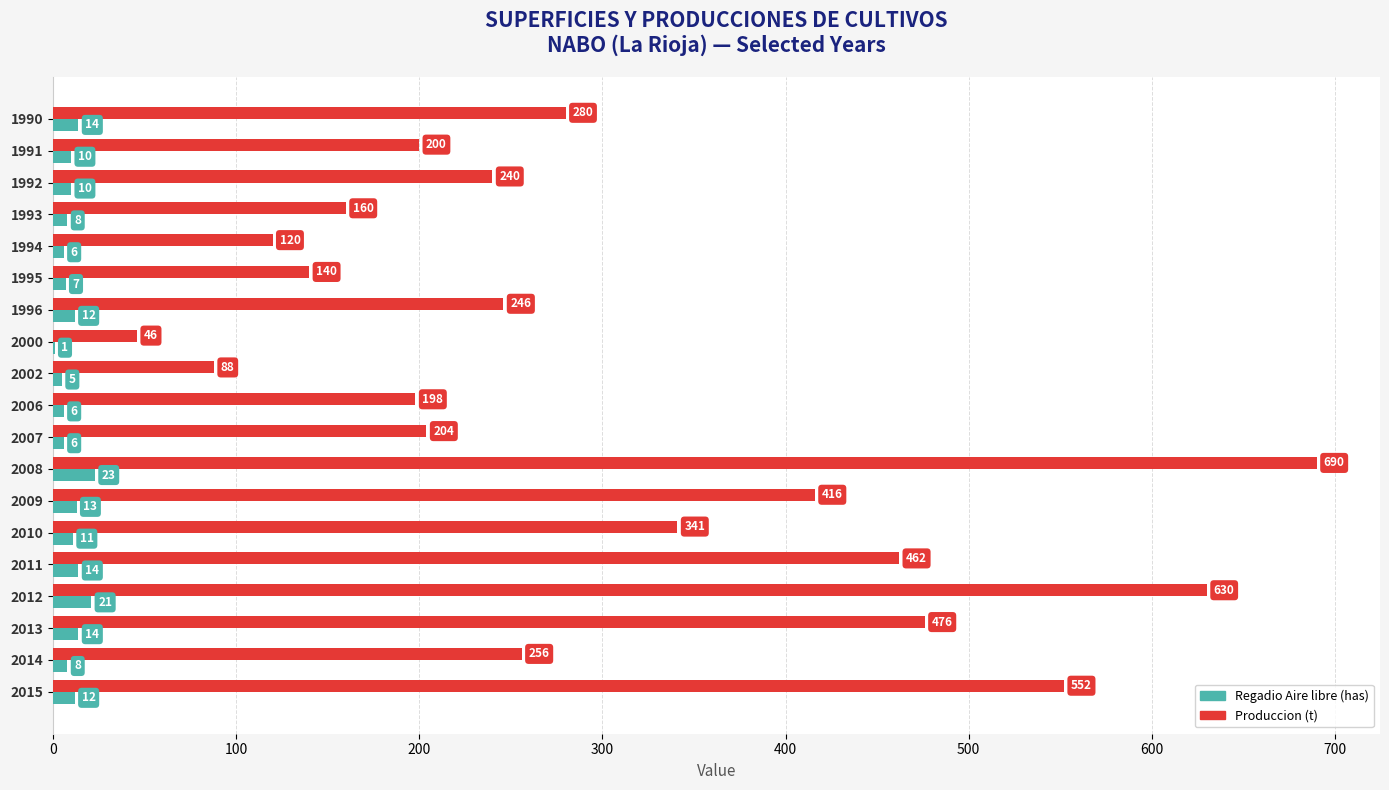

Which series has the largest total across all categories?

Produccion (t)